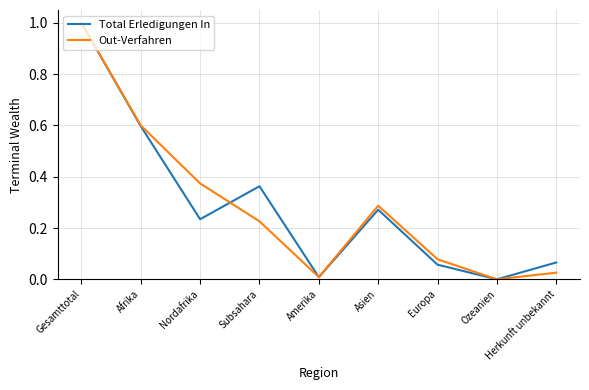

At which category is the sum across all series the highest?

Gesamttotal